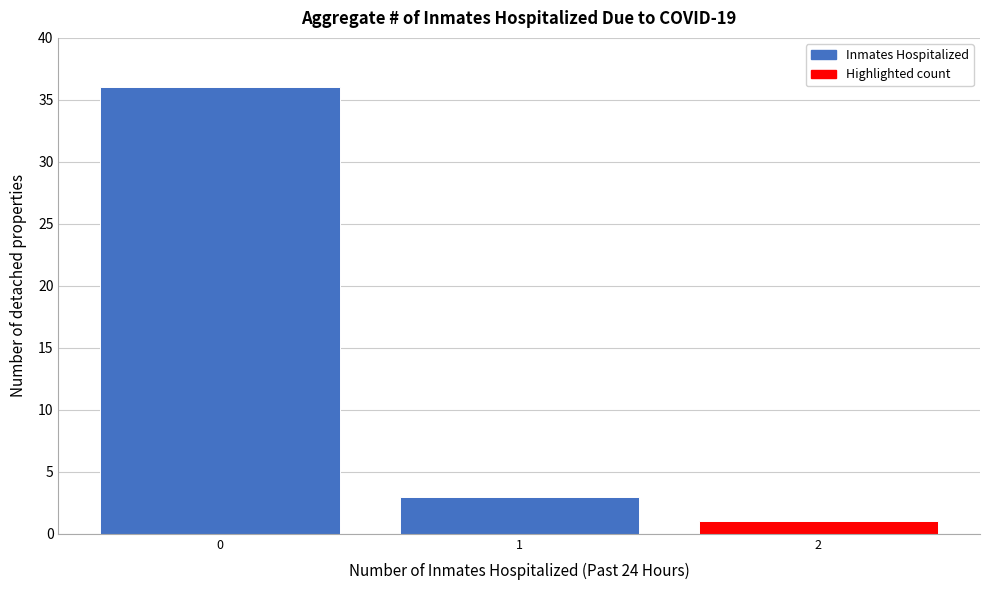

Reading right to left, list all the values displayed in this chart.

2=1	1=3	0=36